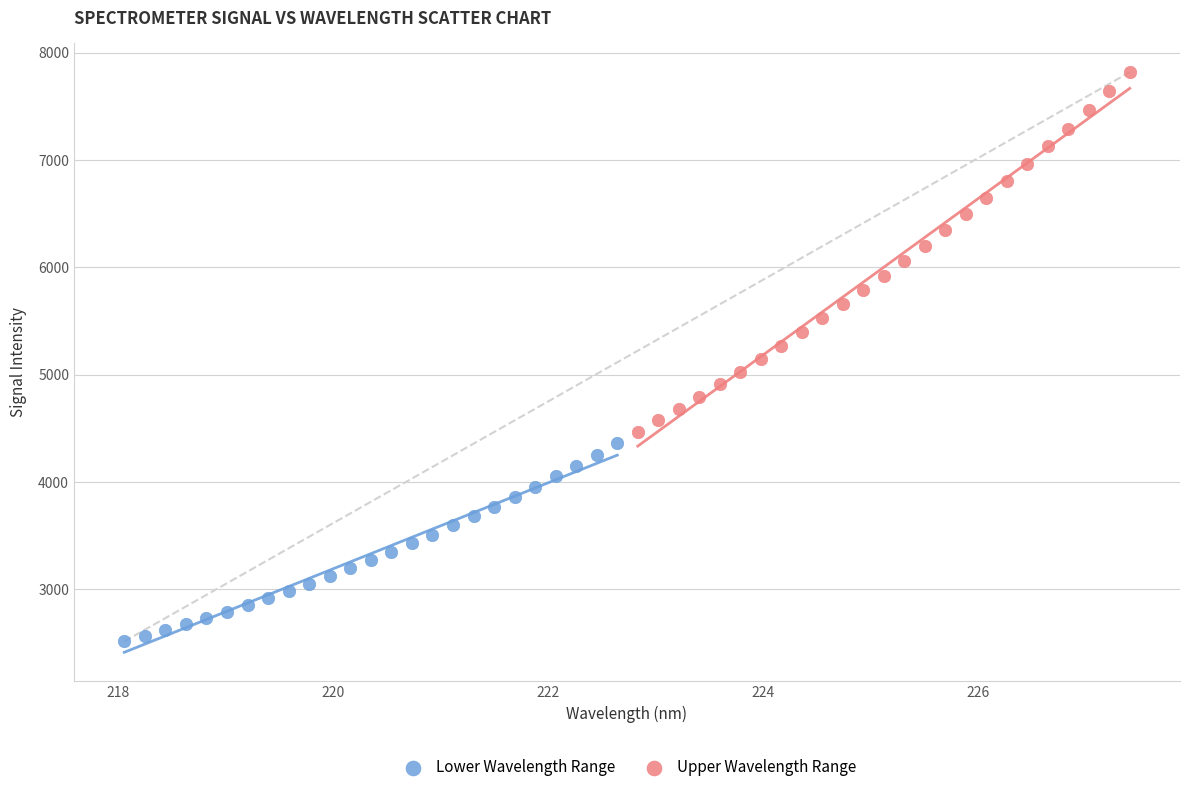

Which series reaches the minimum Y coordinate?

Lower Wavelength Range